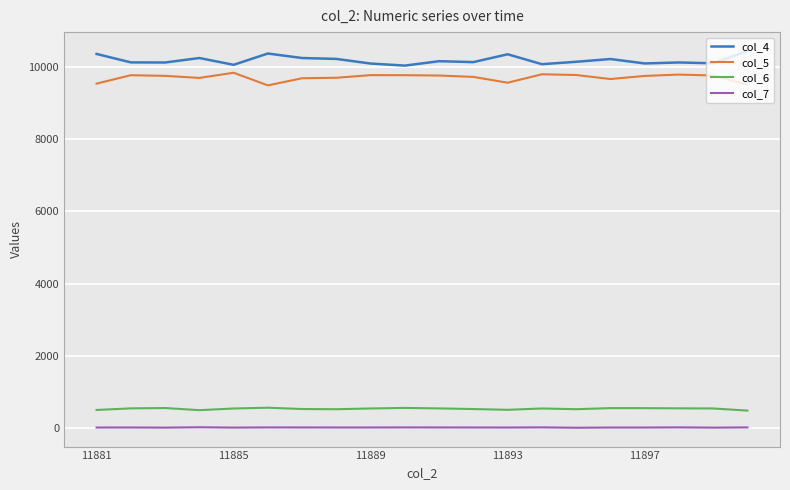

Which series has the largest total across all categories?

col_4